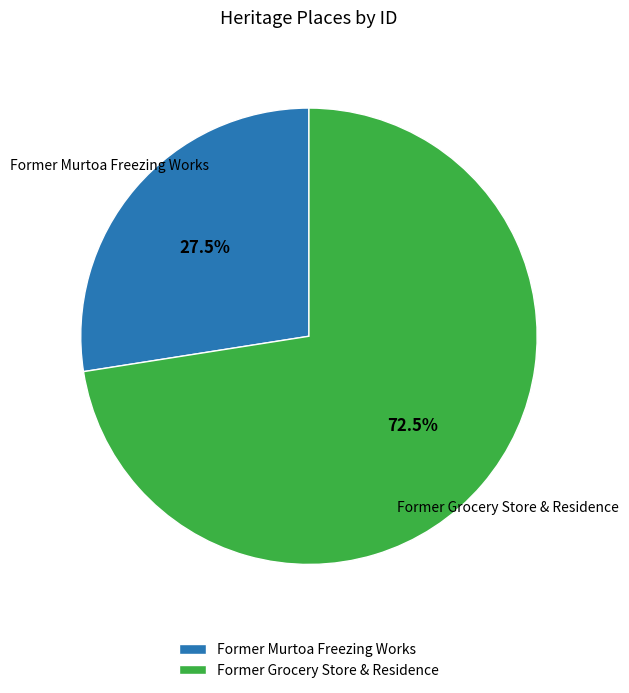

To the nearest percent, what is the average slice percentage?

50%